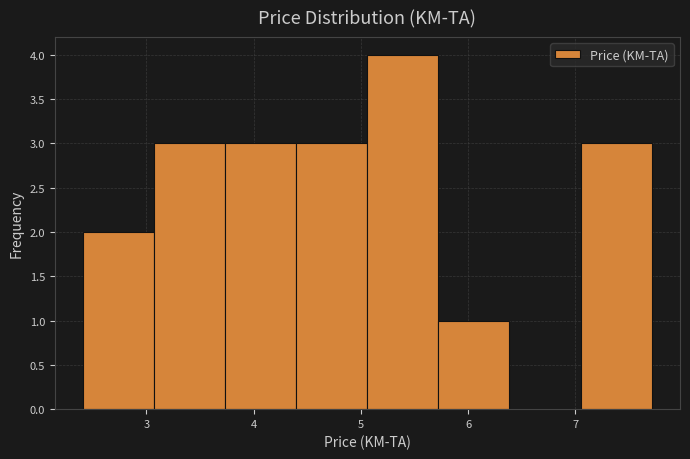

Which range on the x-axis has the tallest bar?

5.1 to 5.7